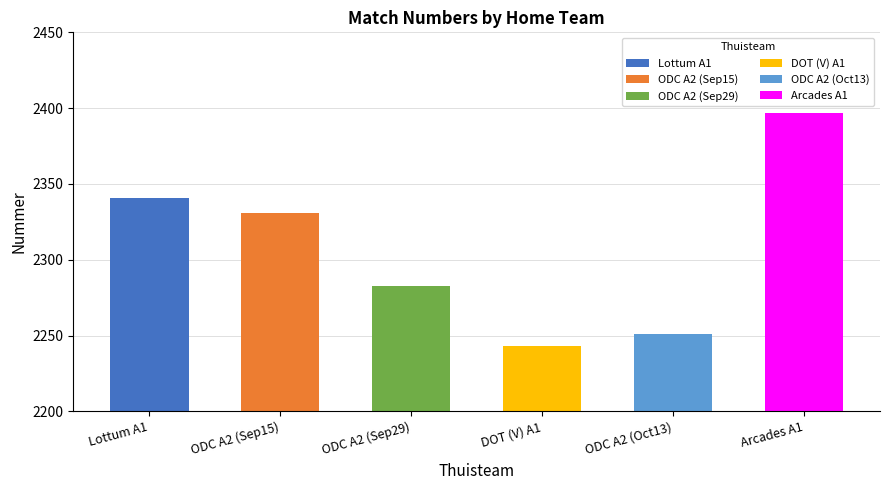

Between DOT (V) A1 and ODC A2, which is larger?

ODC A2